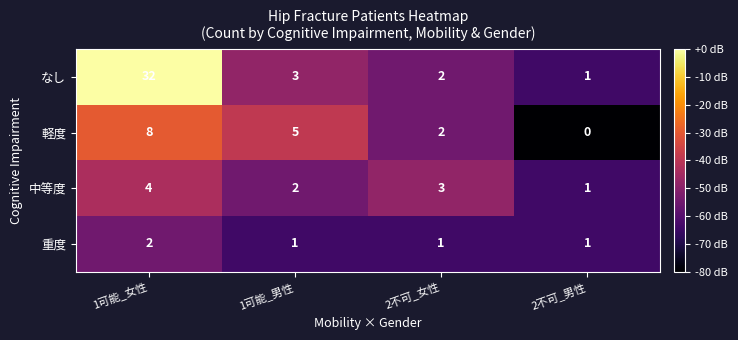

Reading left to right, what are all the values shown in this chart?

なし: 1可能_女性=32	1可能_男性=3	2不可_女性=2	2不可_男性=1
軽度: 1可能_女性=8	1可能_男性=5	2不可_女性=2	2不可_男性=0
中等度: 1可能_女性=4	1可能_男性=2	2不可_女性=3	2不可_男性=1
重度: 1可能_女性=2	1可能_男性=1	2不可_女性=1	2不可_男性=1